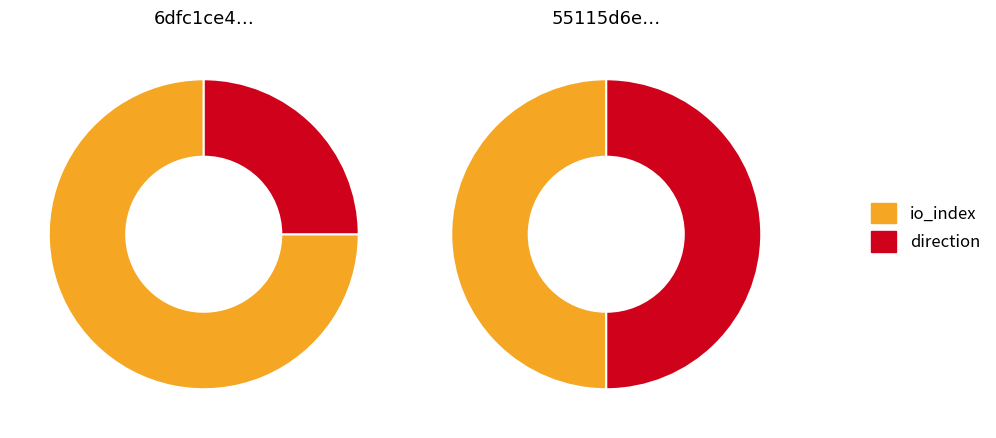

Does any single category account for the majority?

Yes